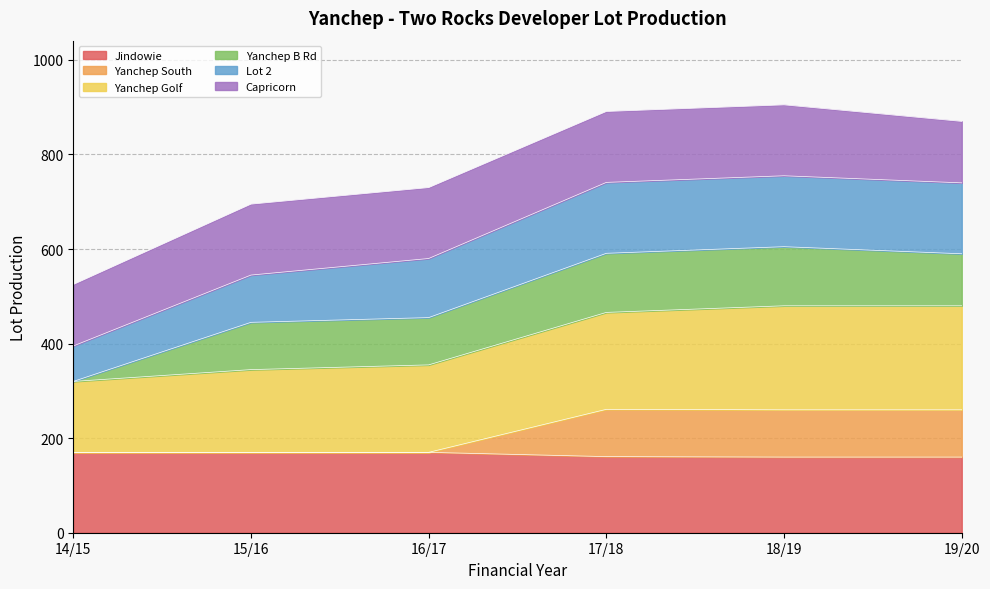

What is the total value across all series at 17/18?

891